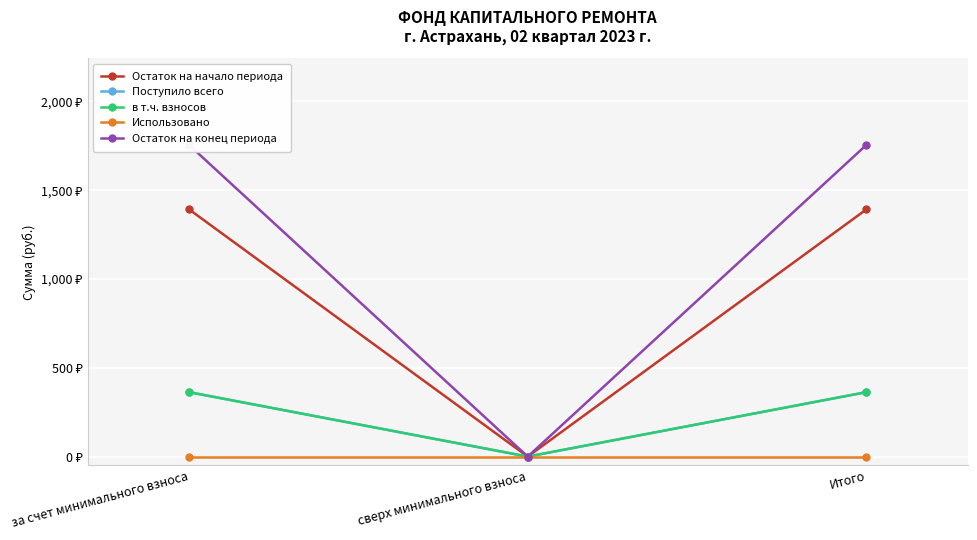

What is the approximate value of в т.ч. взносов at за счет минимального взноса?

362.7